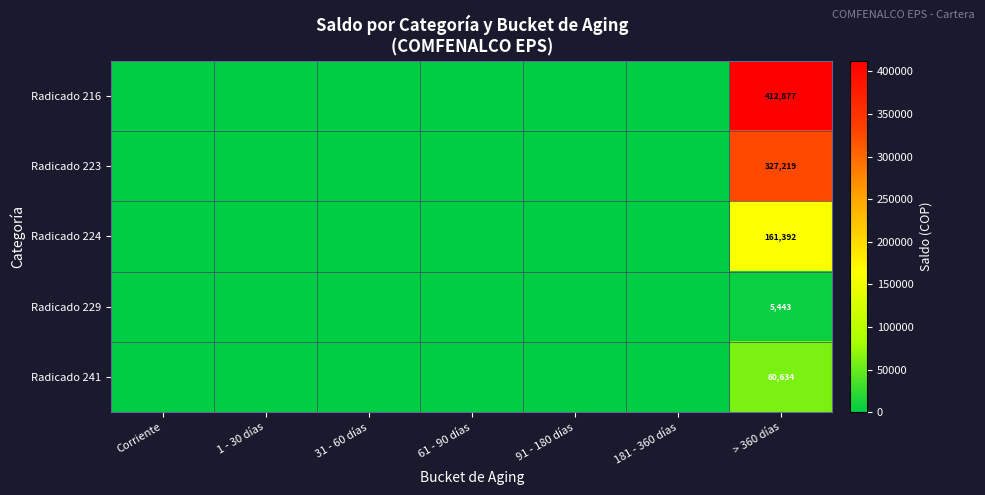

Between 61 - 90 días and 31 - 60 días, which is larger?

61 - 90 días